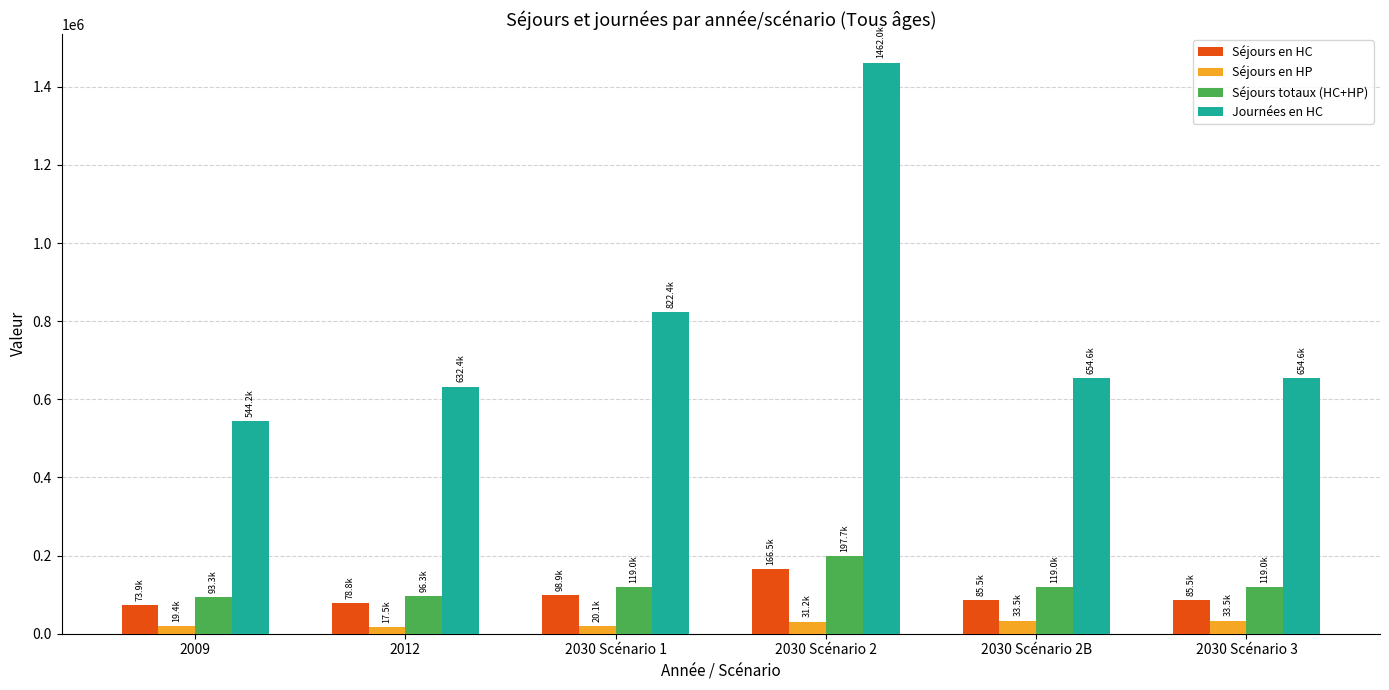

What is the difference between the maximum and minimum values in the Séjours en HC series?

92572.9